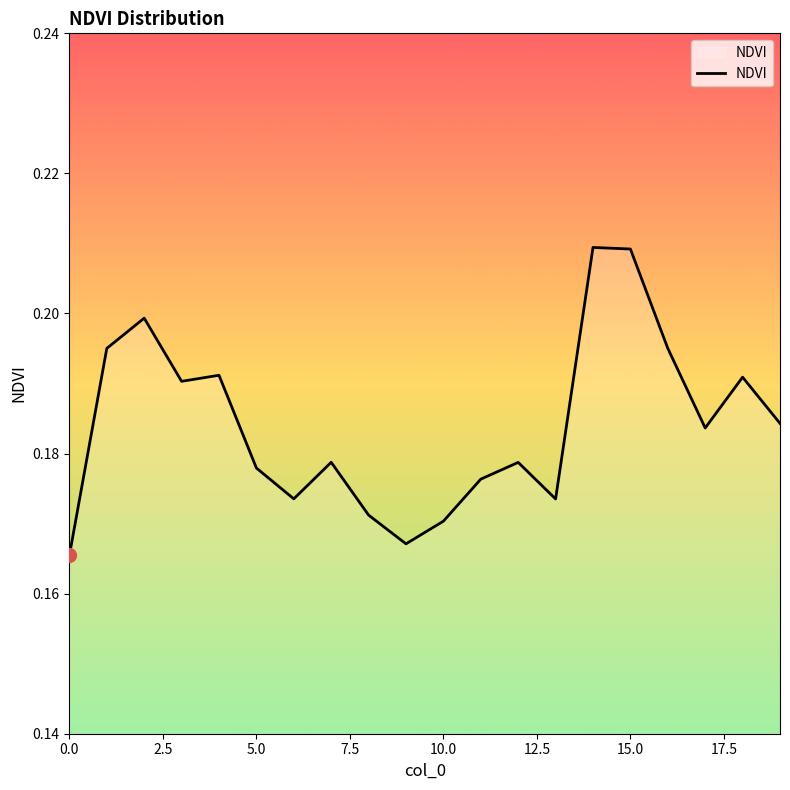

How many lines are shown in the chart?

1